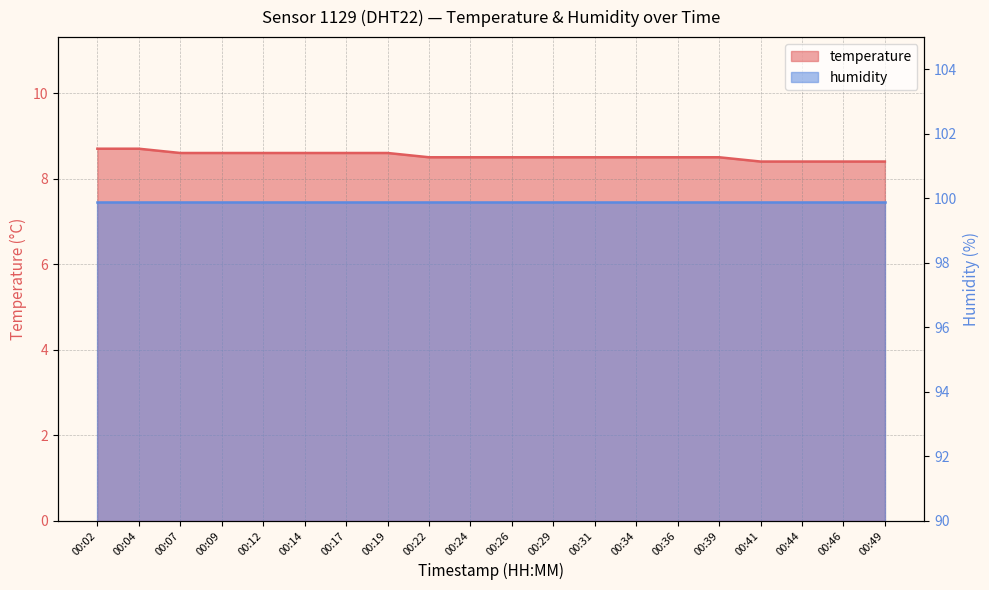

What is the change in value from 00:12 to 00:49?

-0.2